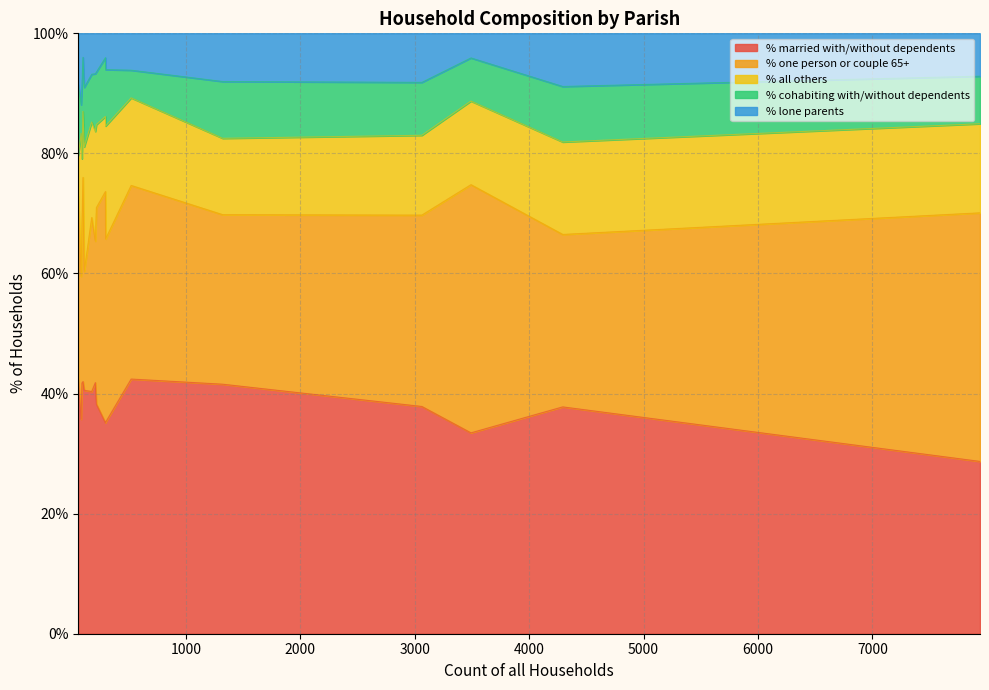

What is the maximum value for % lone parents?

11.9